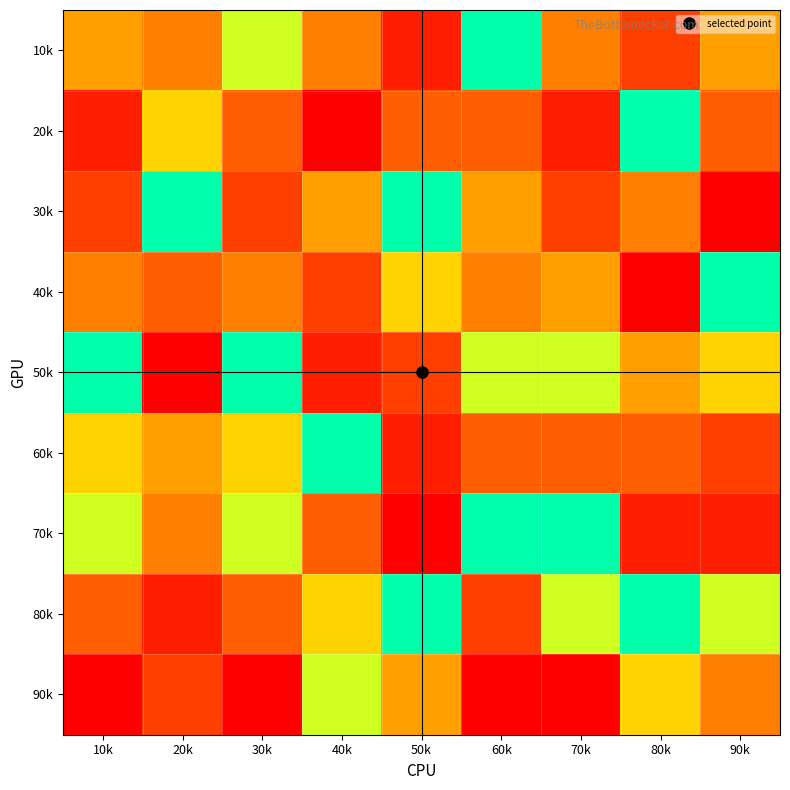

Between 50k and 40k, which is larger?

40k